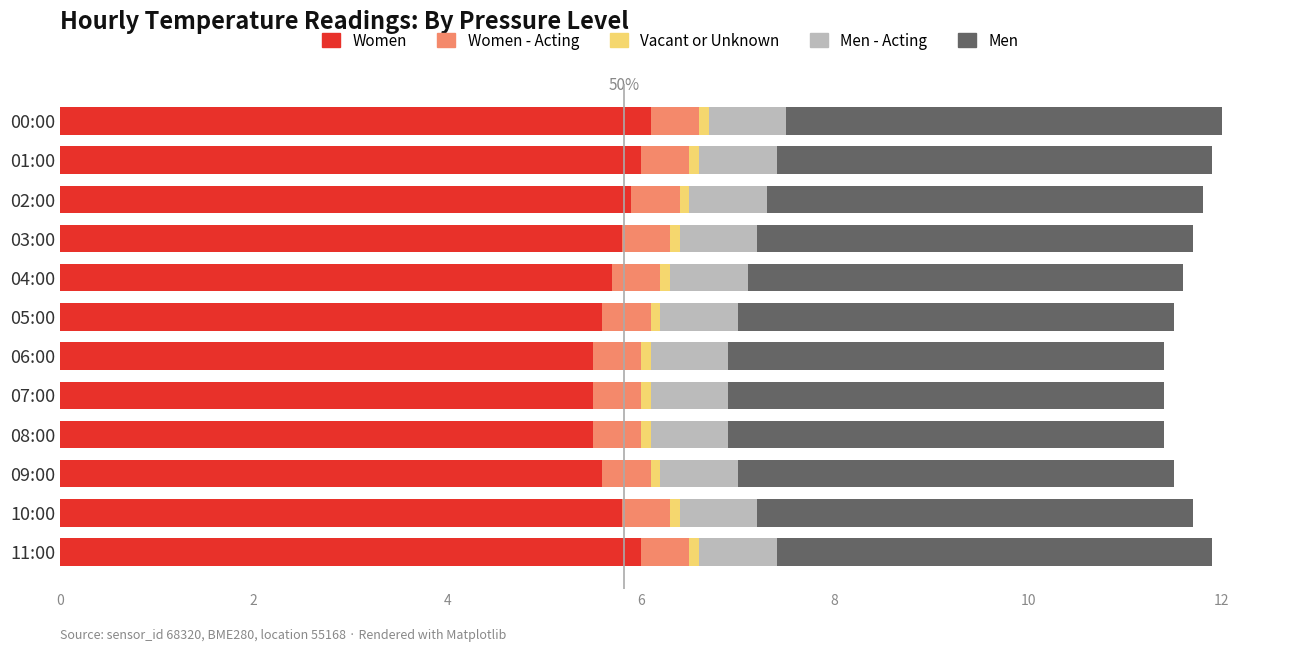

The Women series shows 9.7 at 09:00. True or false?

False